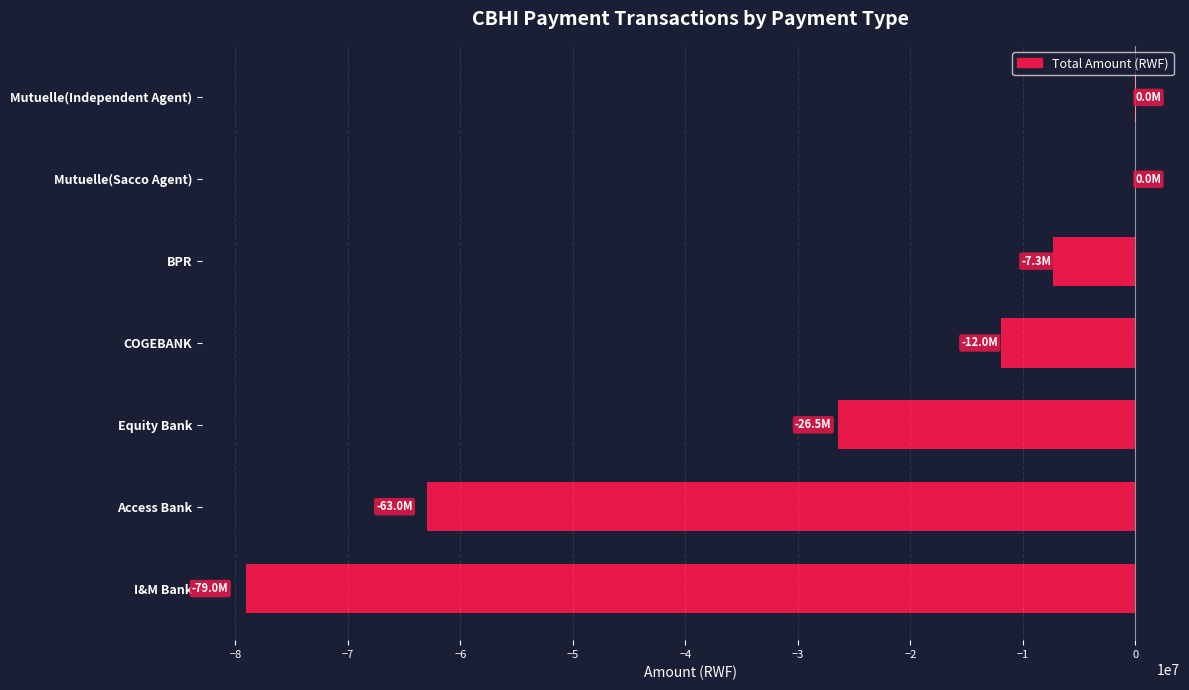

Which has a higher value, Mutuelle(Independent Agent) or Equity Bank?

Mutuelle(Independent Agent)